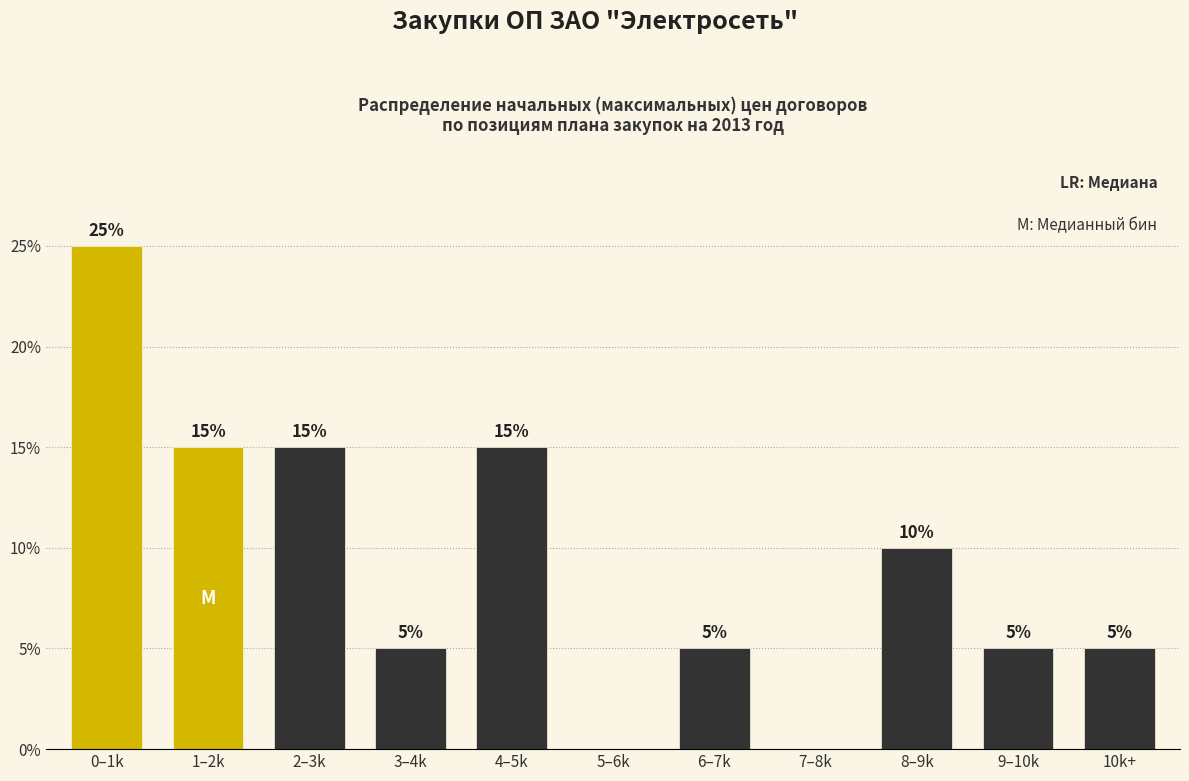

Reading right to left, what are all the values shown in this chart?

10k+=5	9–10k=5	8–9k=10	7–8k=0	6–7k=5	5–6k=0	4–5k=15	3–4k=5	2–3k=15	1–2k=15	0–1k=25